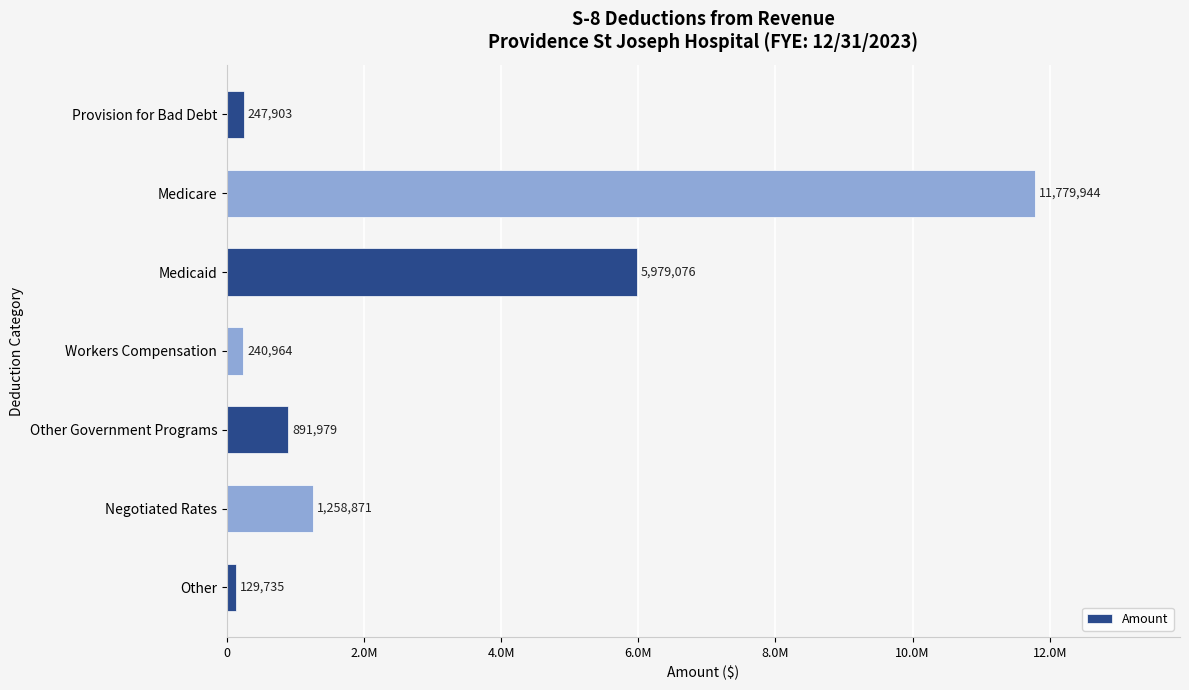

Does the chart contain any negative values?

No